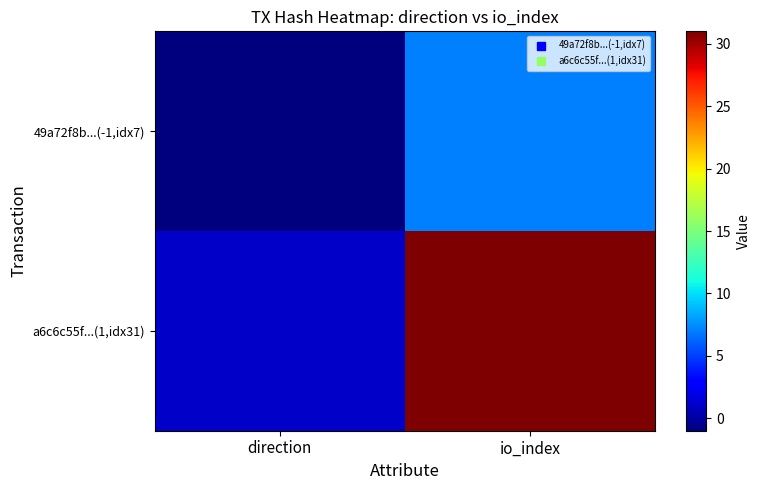

Rank the series by their average value, from lowest to highest.

49a72f8b...(-1,idx7), a6c6c55f...(1,idx31)